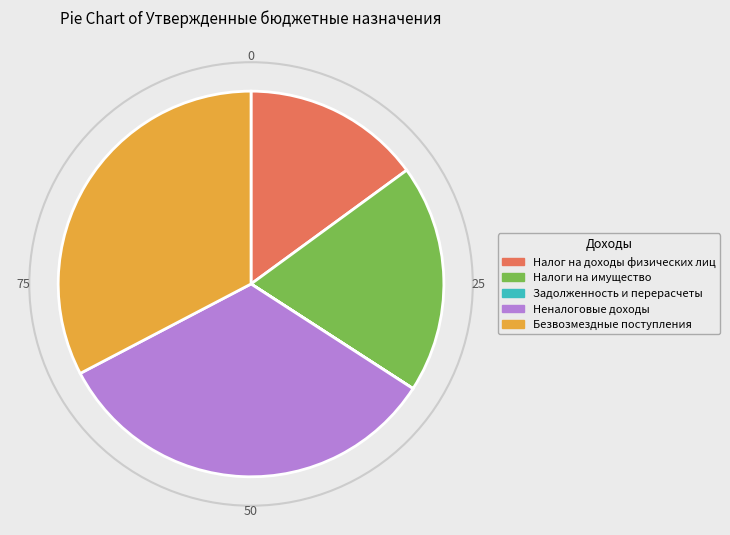

What is the largest slice in the pie chart?

Неналоговые доходы